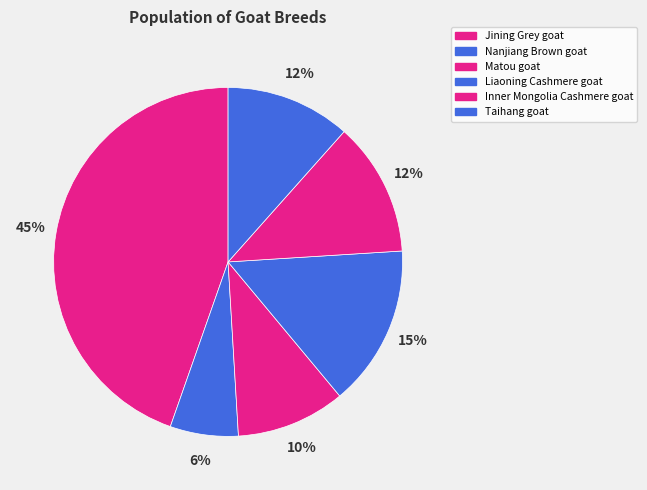

To the nearest percent, what is the average slice percentage?

17%